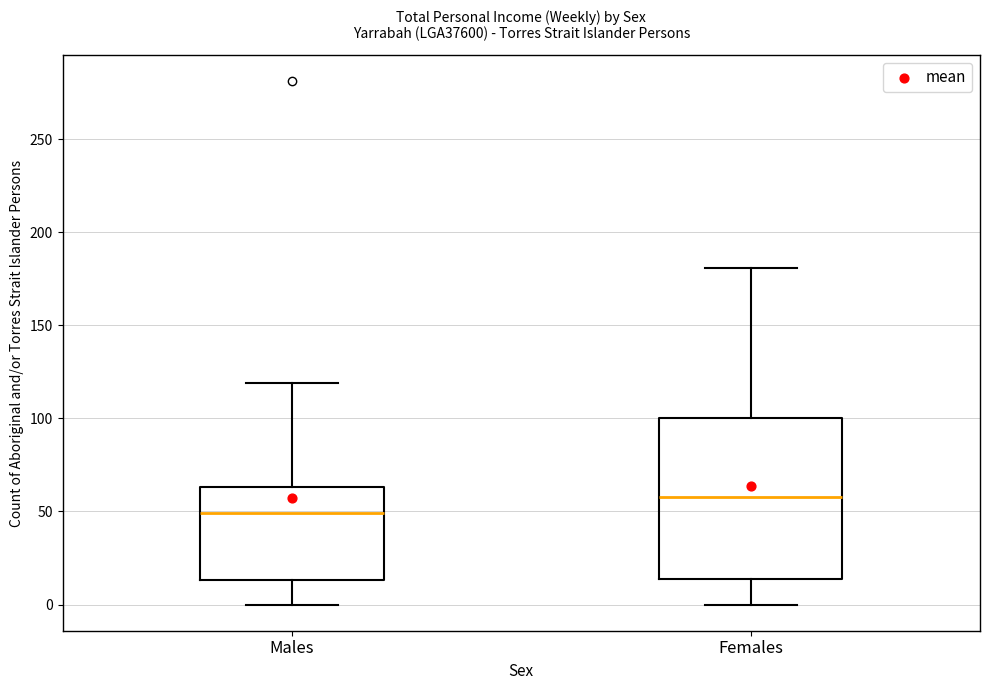

Where is the lower edge of the box for Females on the y-axis? The values are not printed on the chart, so give them approximately, as read against the axis.

15